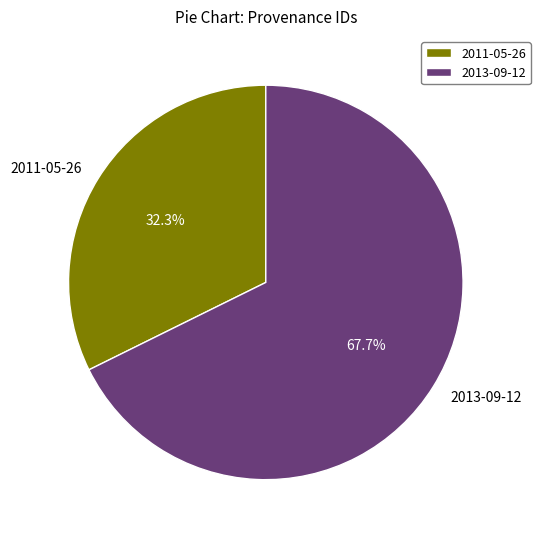

What is the ratio of the value at 2013-09-12 to the value at 2011-05-26?

2.1